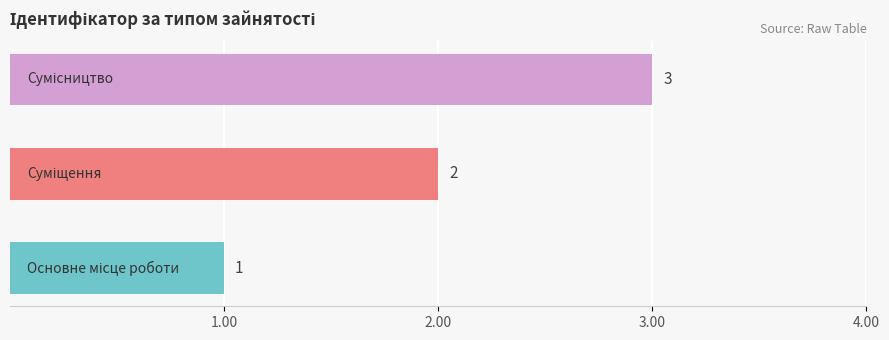

Count the values in the range 1 to 3.

3